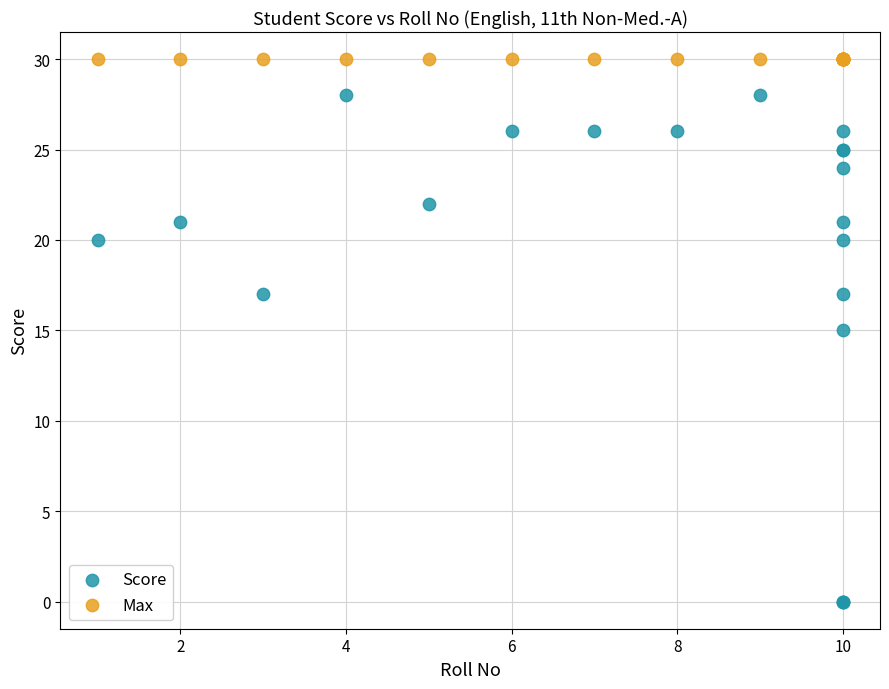

Which series reaches the minimum Y coordinate?

Score